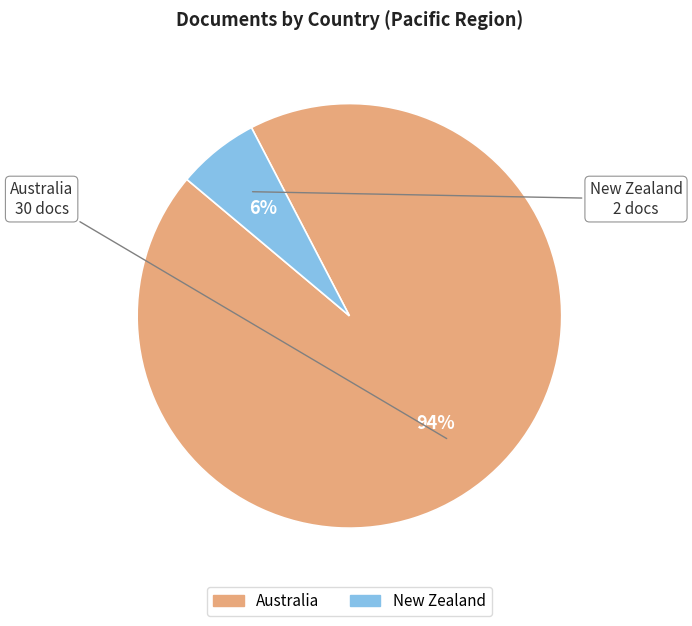

To the nearest percent, what is the average slice percentage?

50%